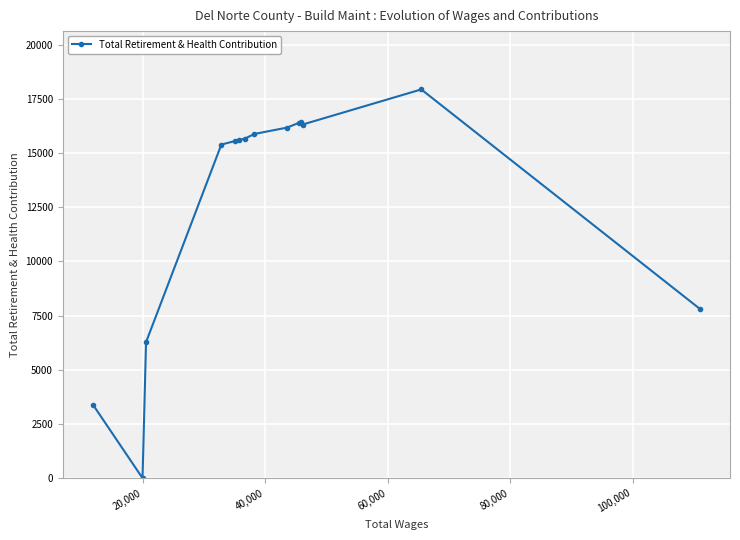

How many categories are shown in the chart?

14